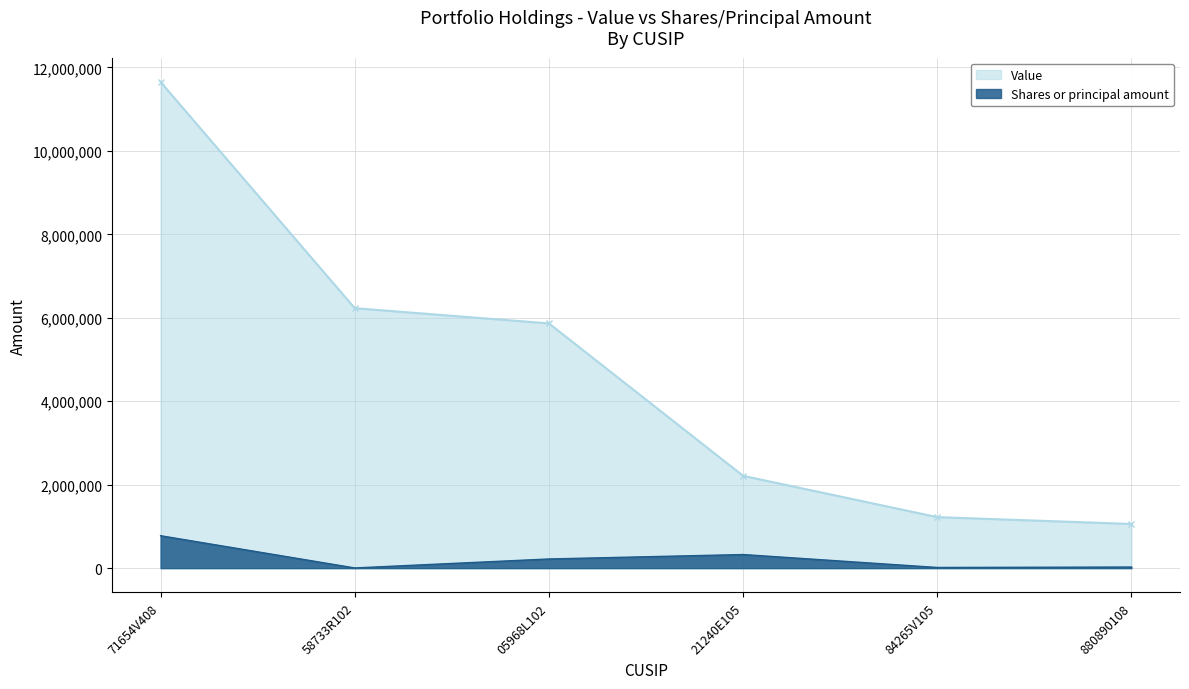

The value of Shares or principal amount at 58733R102 is 4916. True or false?

True